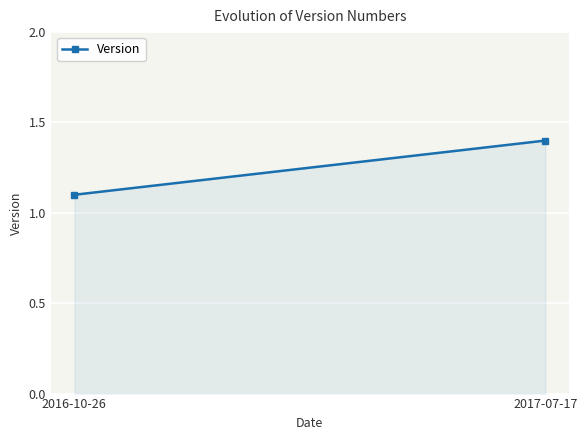

List the labels in order of value, largest first.

2017-07-17, 2016-10-26